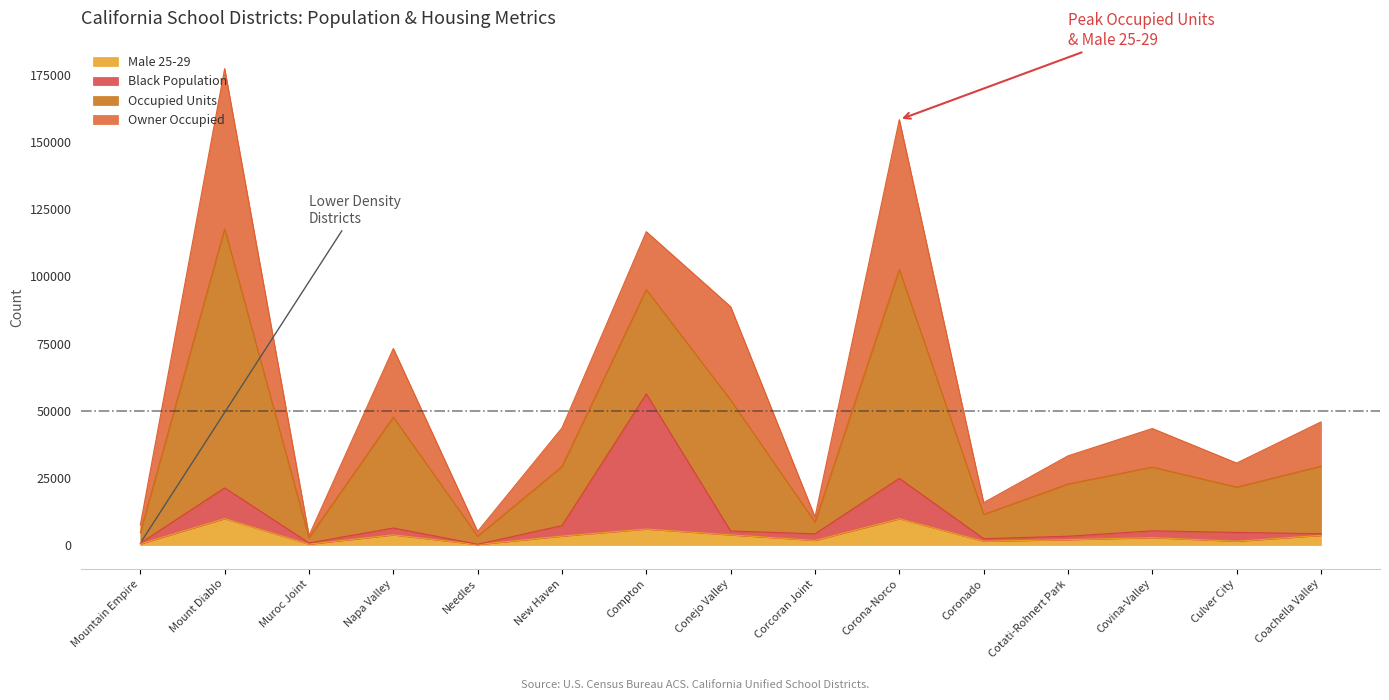

At which category is the sum across all series the highest?

Mount Diablo